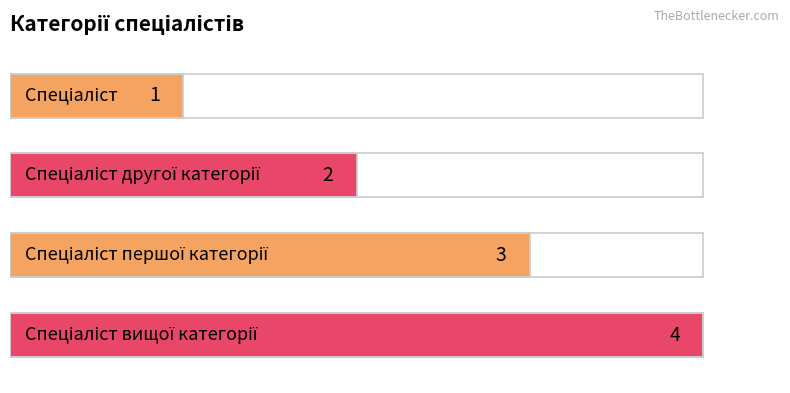

At which category does the chart reach its peak across all series?

Спеціаліст вищої категорії